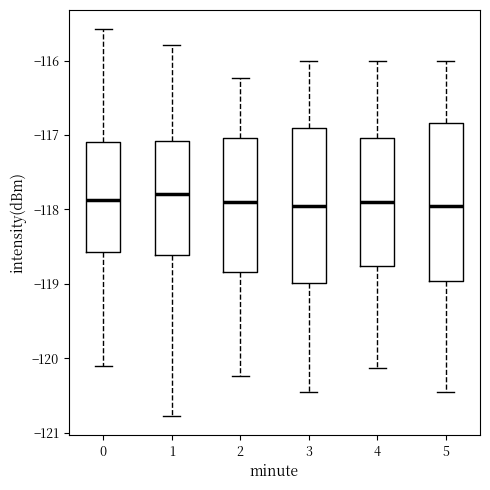

Where is the upper edge of the box at x = 0 on the y-axis? The values are not printed on the chart, so give them approximately, as read against the axis.

-117.1